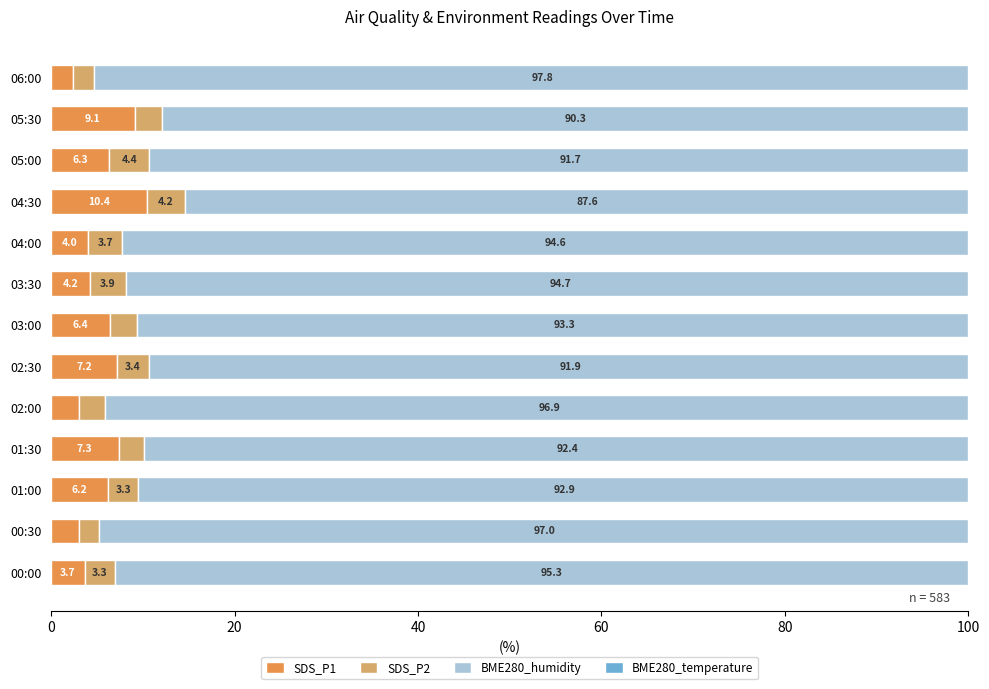

At how many categories does at least one series exceed 67?

13